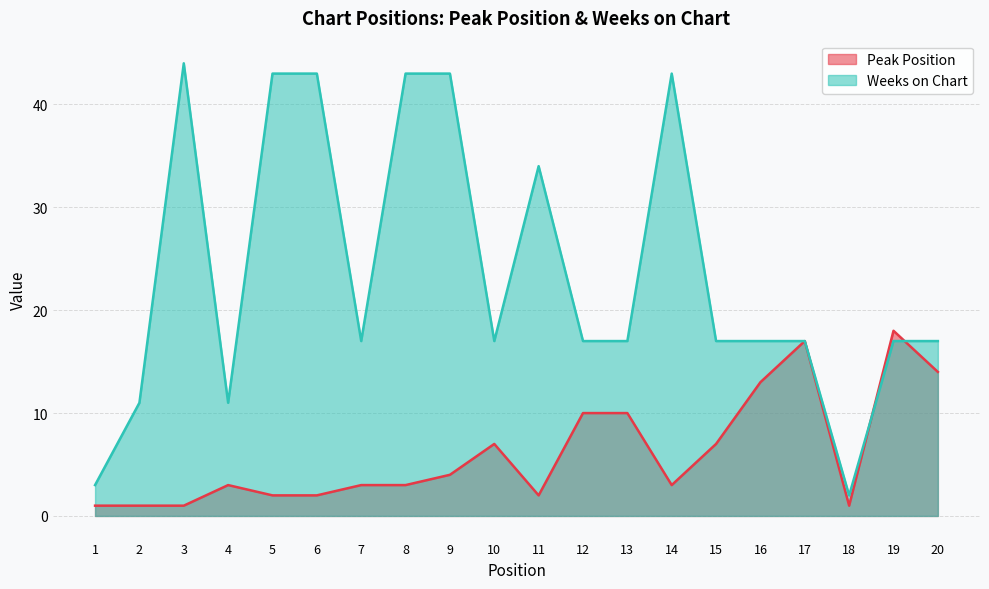

Reading left to right, transcribe all the data shown in this chart.

Peak Position: 1	1	1	3	2	2	3	3	4	7	2	10	10	3	7	13	17	1	18	14
Weeks on Chart: 3	11	44	11	43	43	17	43	43	17	34	17	17	43	17	17	17	2	17	17